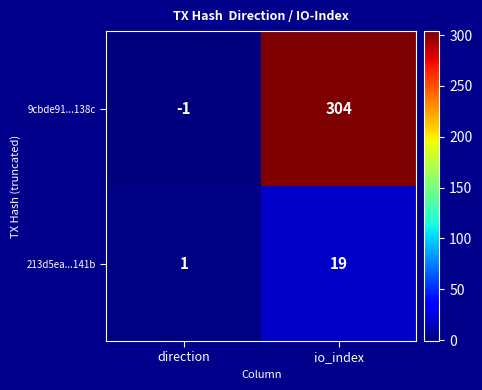

At which category is the sum across all series the highest?

io_index